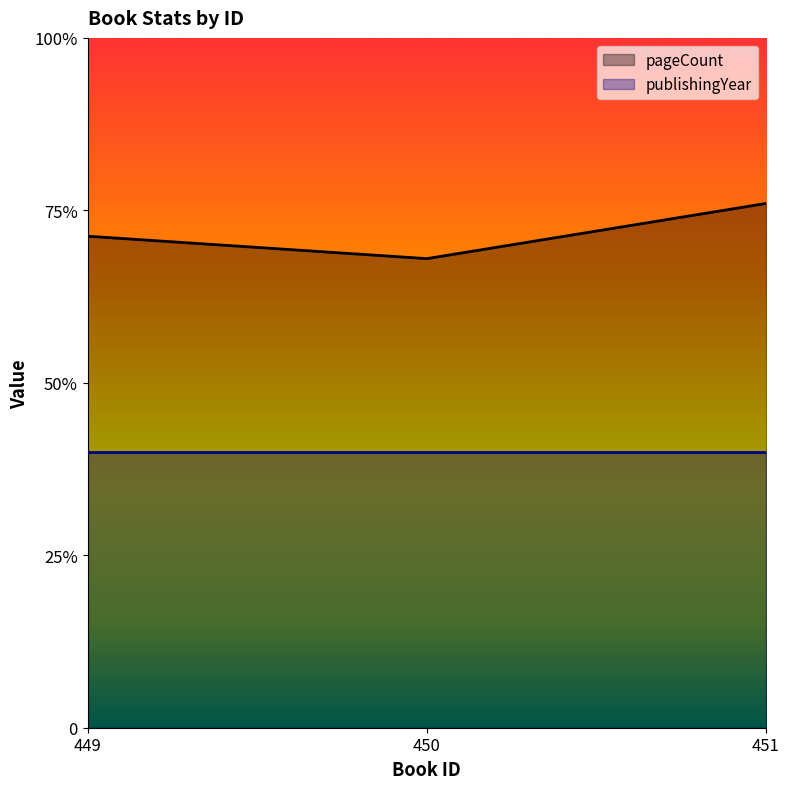

Reading left to right, extract all data points from this chart.

449=71.2	450=68.0	451=76.0